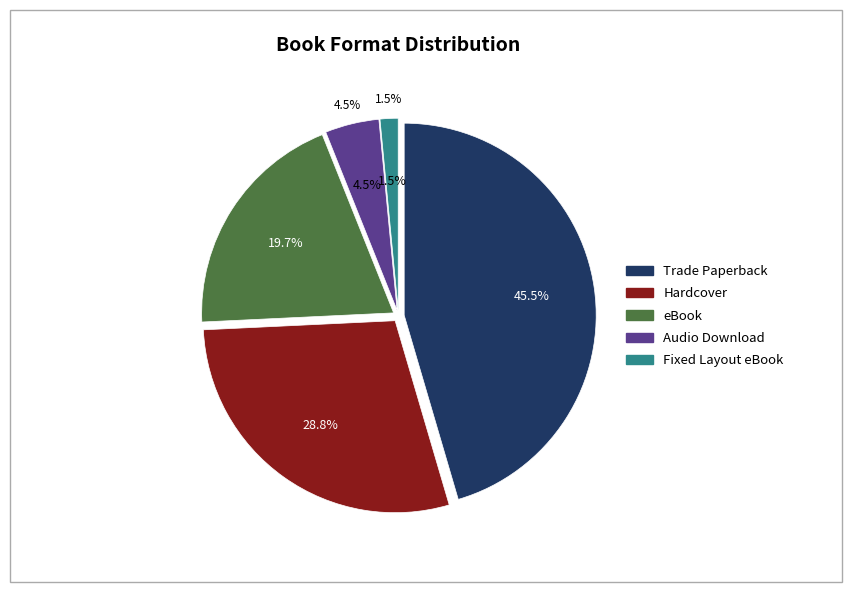

Which slice is the smallest?

Fixed Layout eBook